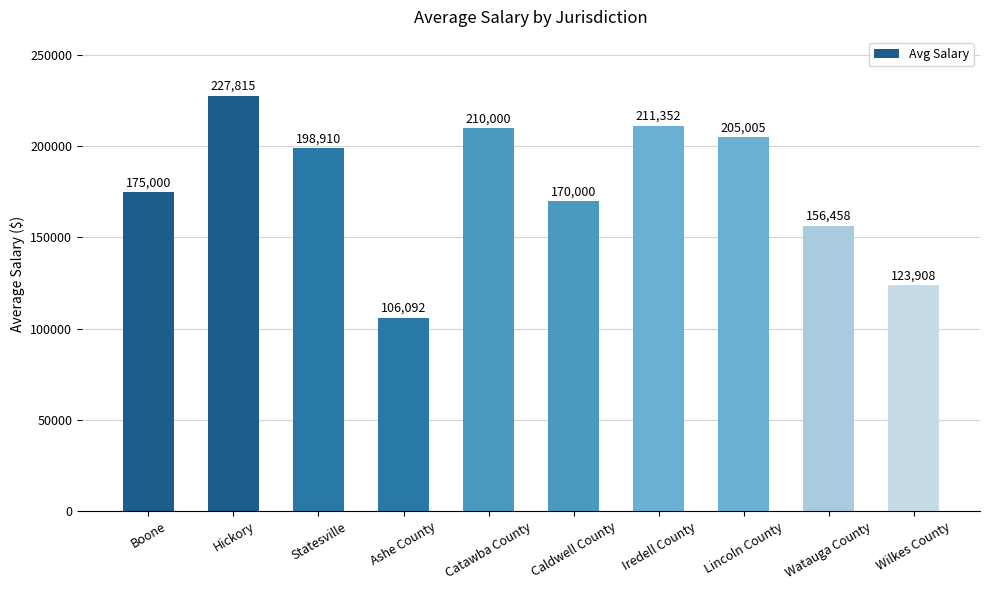

What is the value of the 4th bar from the left?

106092